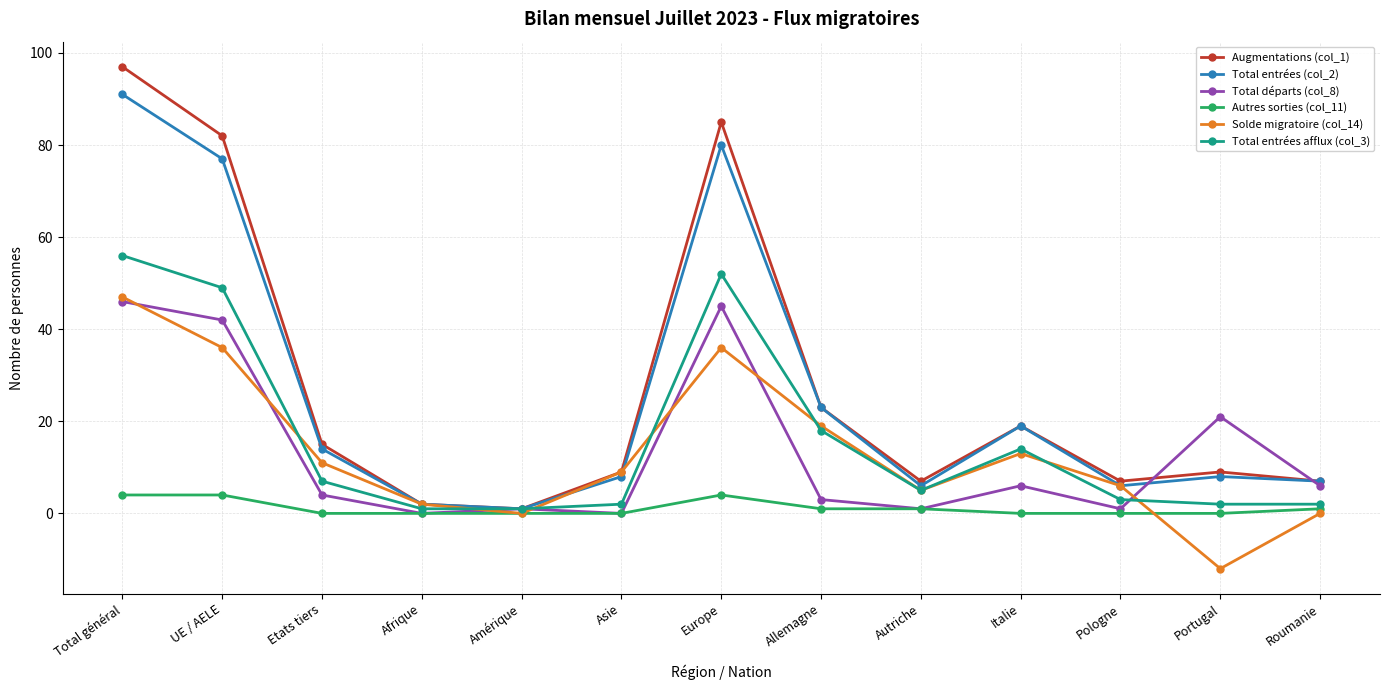

What is the difference between the maximum and minimum values in the Solde migratoire (col_14) series?

59